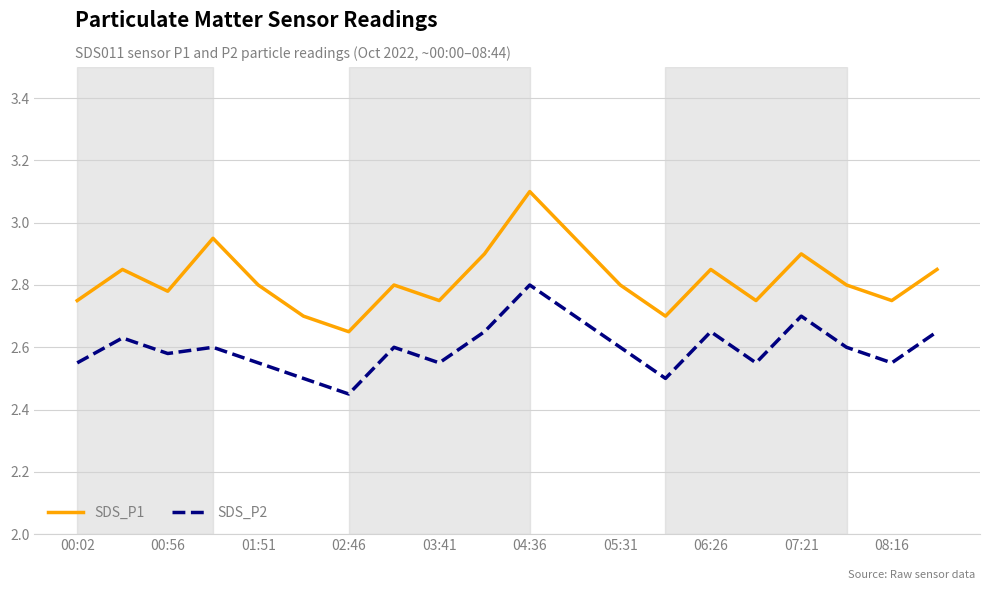

In SDS_P1, how many points are lower than both neighbors (excluding endpoints)?

6